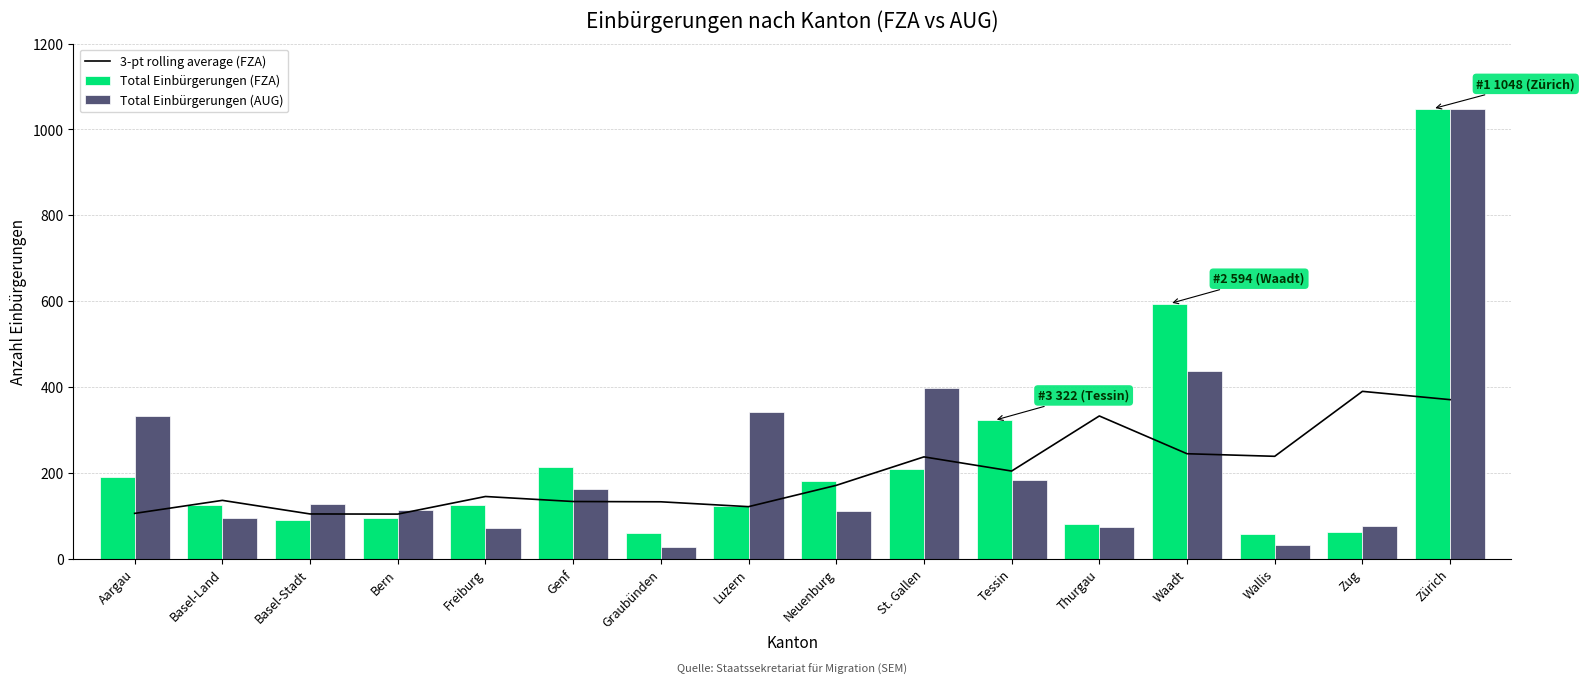

What is the highest value of the Total Einbürgerungen (FZA) series?

1048